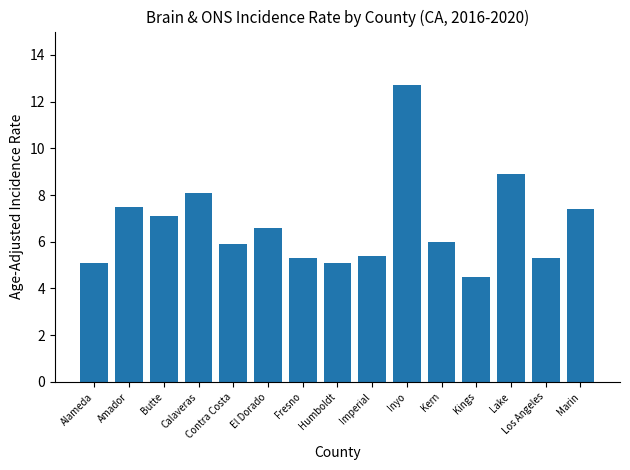

Reading left to right, transcribe all the data shown in this chart.

Alameda=5.1	Amador=7.5	Butte=7.1	Calaveras=8.1	Contra Costa=5.9	El Dorado=6.6	Fresno=5.3	Humboldt=5.1	Imperial=5.4	Inyo=12.7	Kern=6.0	Kings=4.5	Lake=8.9	Los Angeles=5.3	Marin=7.4